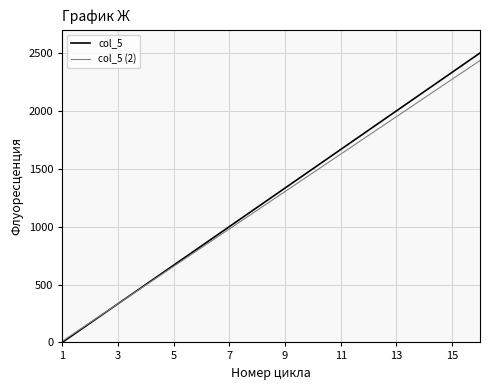

List the series in order of their overall mean, lowest first.

col_5 (2), col_5